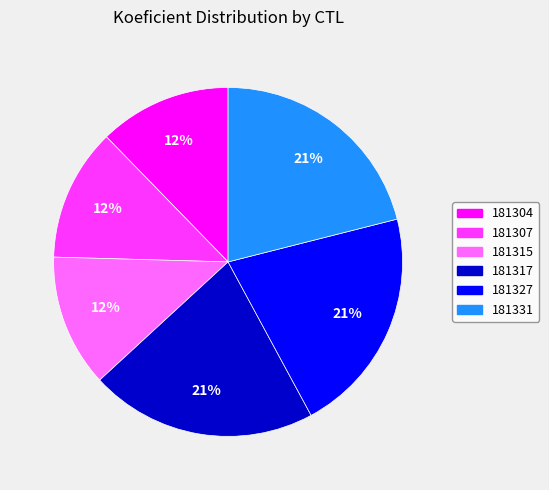

To the nearest percent, what is the difference between the 181304 and 181331 slice percentages?

9%